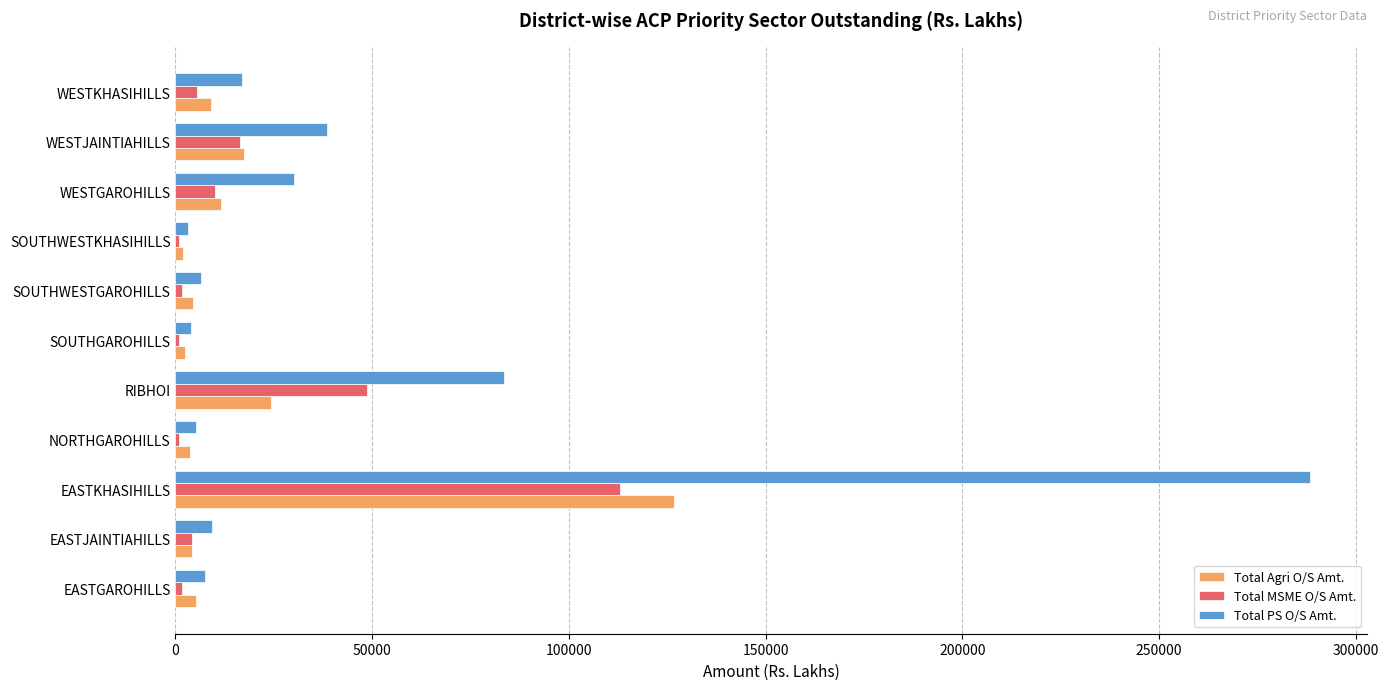

What is the sum of all Total MSME O/S Amt. values?

203571.4